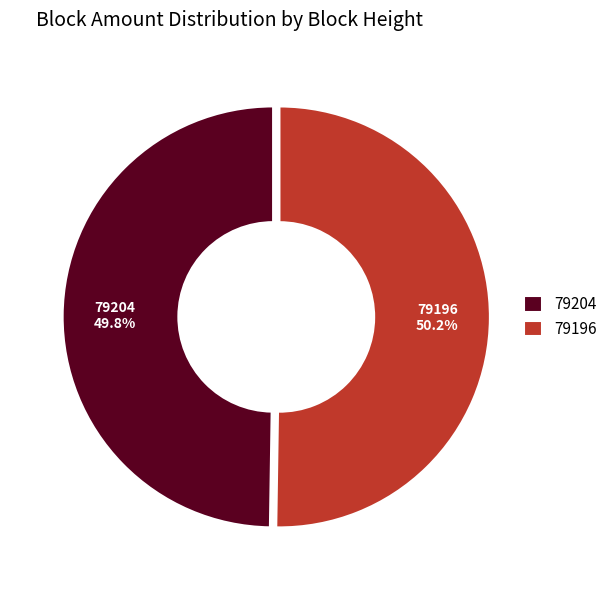

To the nearest percent, what portion does 79196 represent?

50%